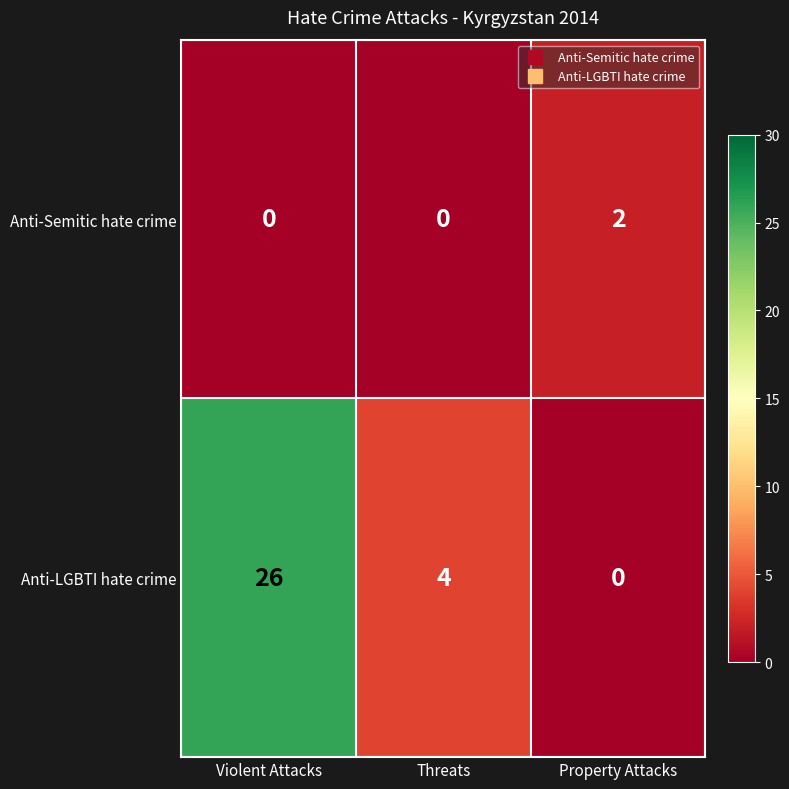

The Anti-Semitic hate crime series shows 0 at Violent Attacks. True or false?

True